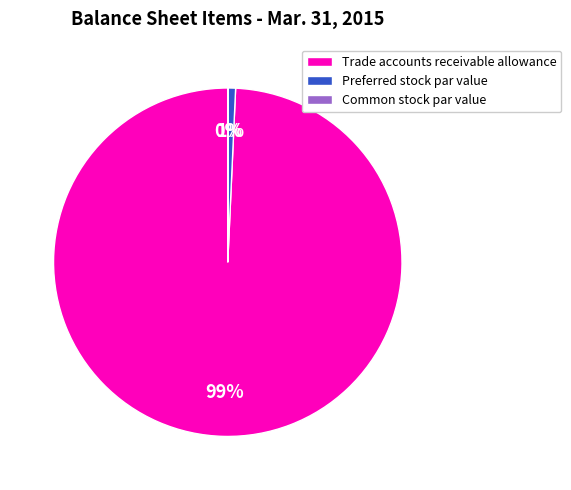

What is the largest slice in the pie chart?

Trade accounts receivable allowance